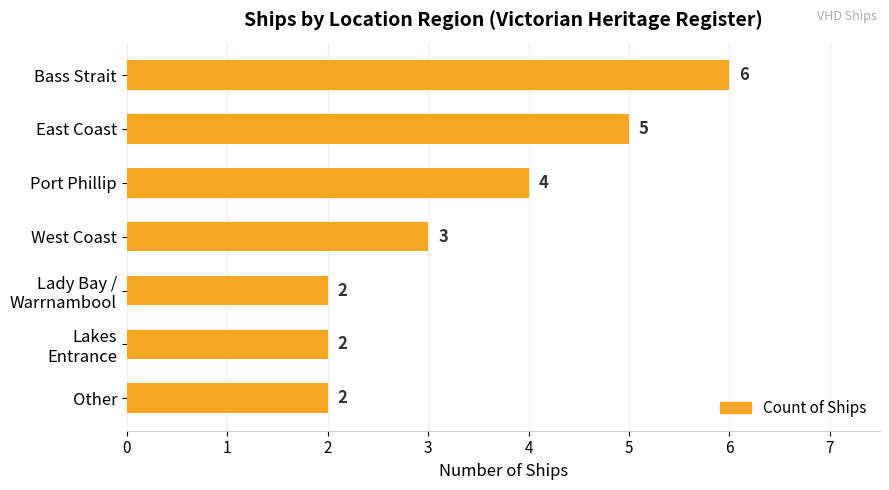

What is the label of the 5th bar from the bottom?

Port Phillip